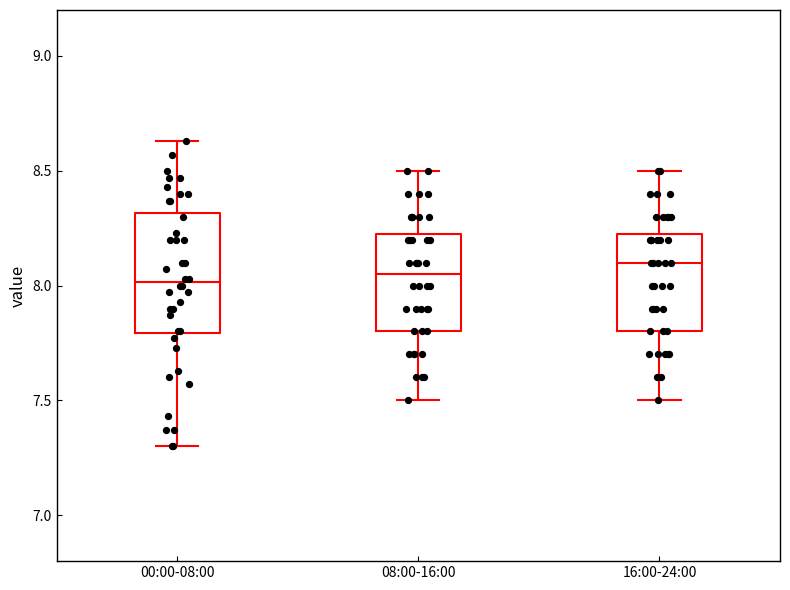

Reading left to right, transcribe this box plot: for each box, give where its median line is, the range the box spans, and where its two whiskers end, as read against the y-axis. The values are not printed on the chart, so give them approximately, as read against the axis.

00:00-08:00: median 8.00, box 7.80 to 8.30, whiskers 7.30 to 8.65
08:00-16:00: median 8.05, box 7.80 to 8.25, whiskers 7.50 to 8.50
16:00-24:00: median 8.10, box 7.80 to 8.25, whiskers 7.50 to 8.50